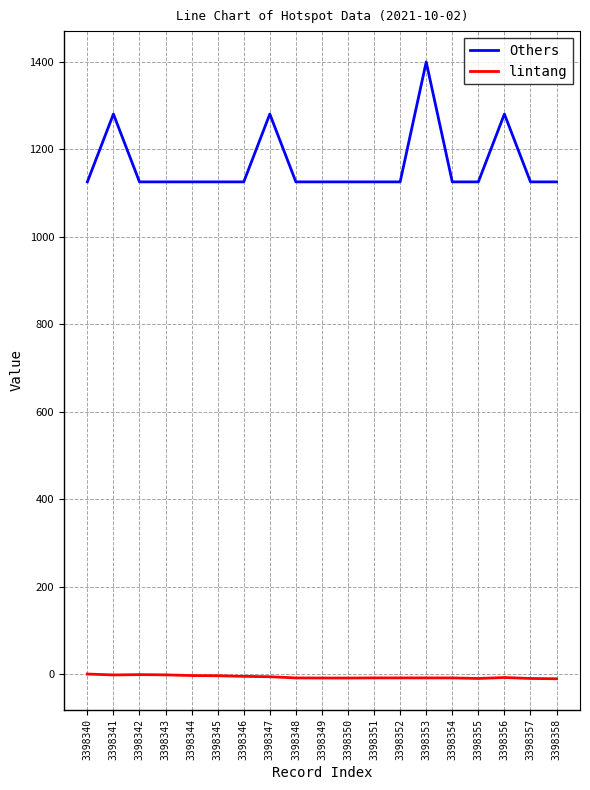

True or false: lintang and Others cross at least once.

False